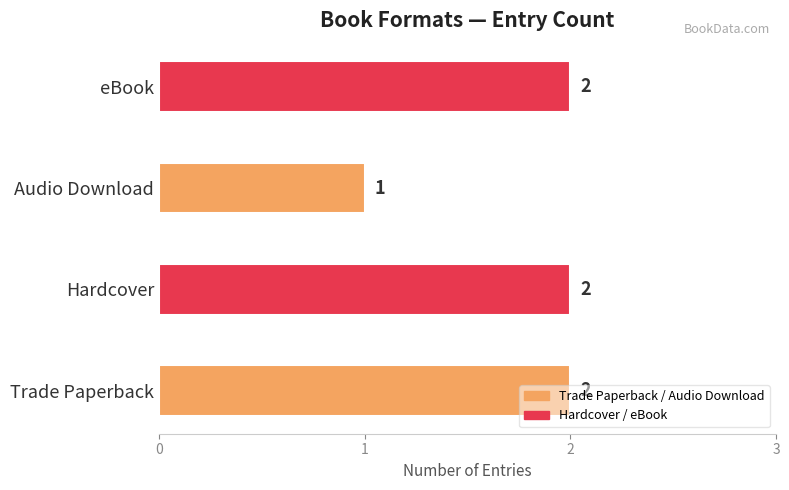

The chart shows a value of 2 at Trade Paperback. True or false?

True